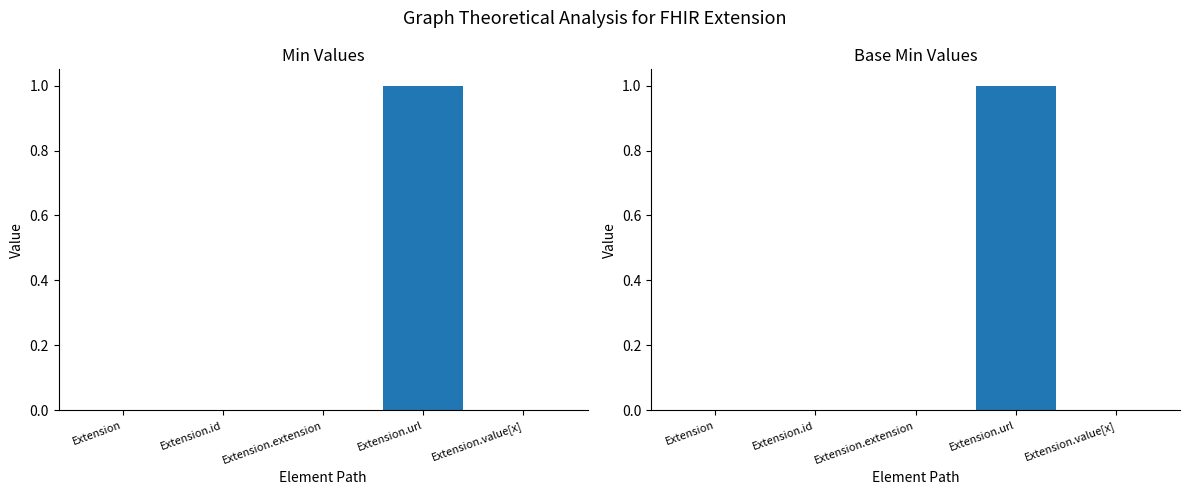

What is the greatest value displayed?

1